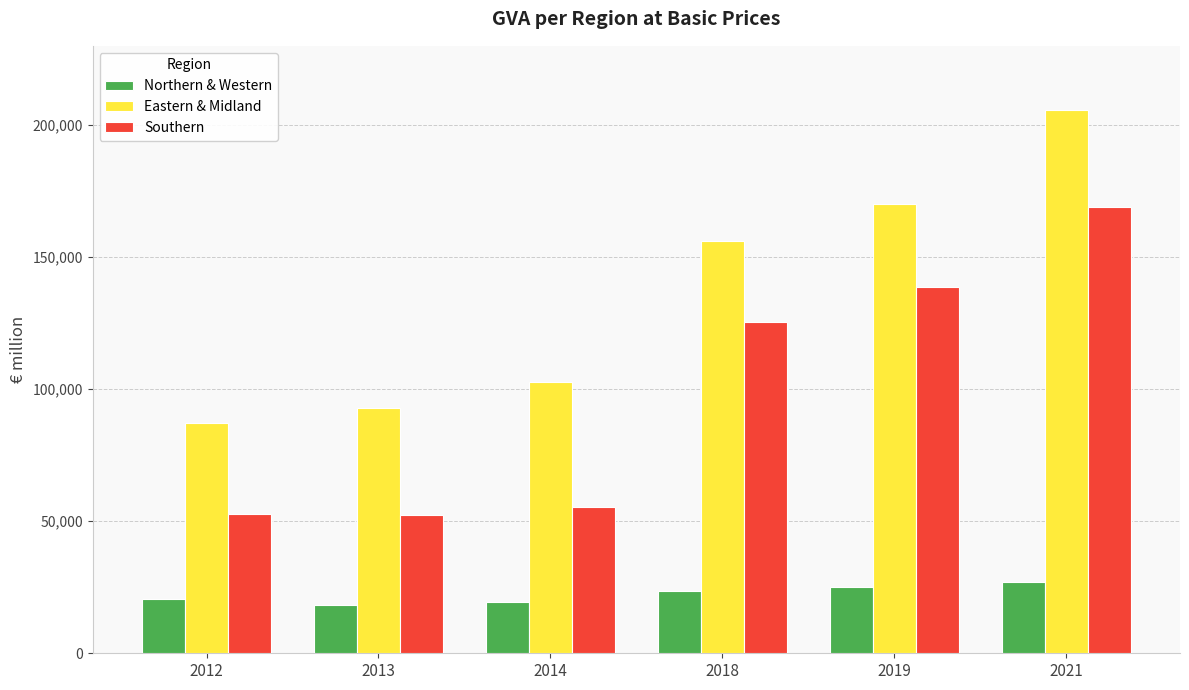

What is the spread (max minus min) of values at 2014?

83285.4